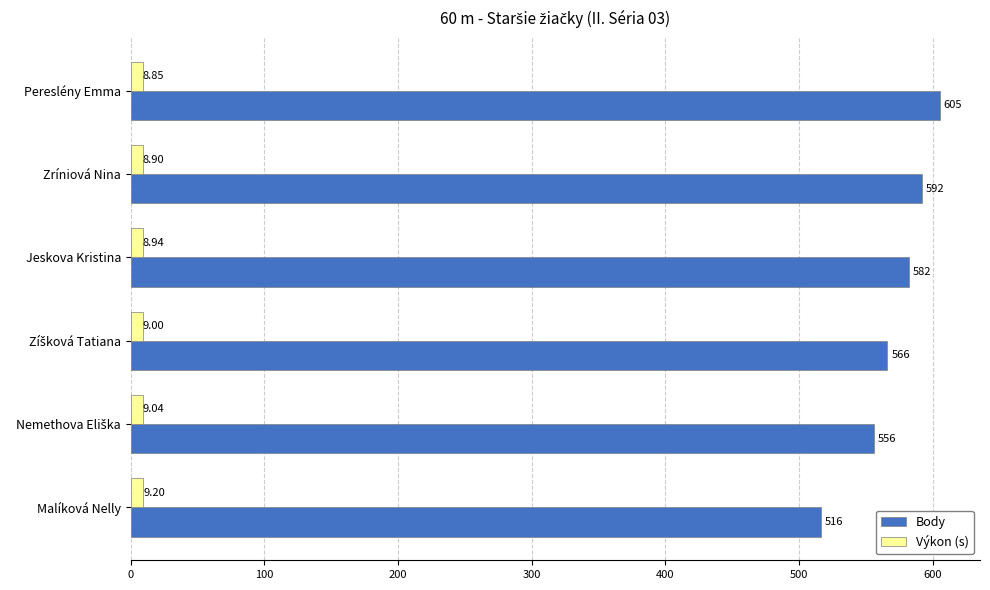

What is the difference between the maximum and minimum values in the Body series?

89.0